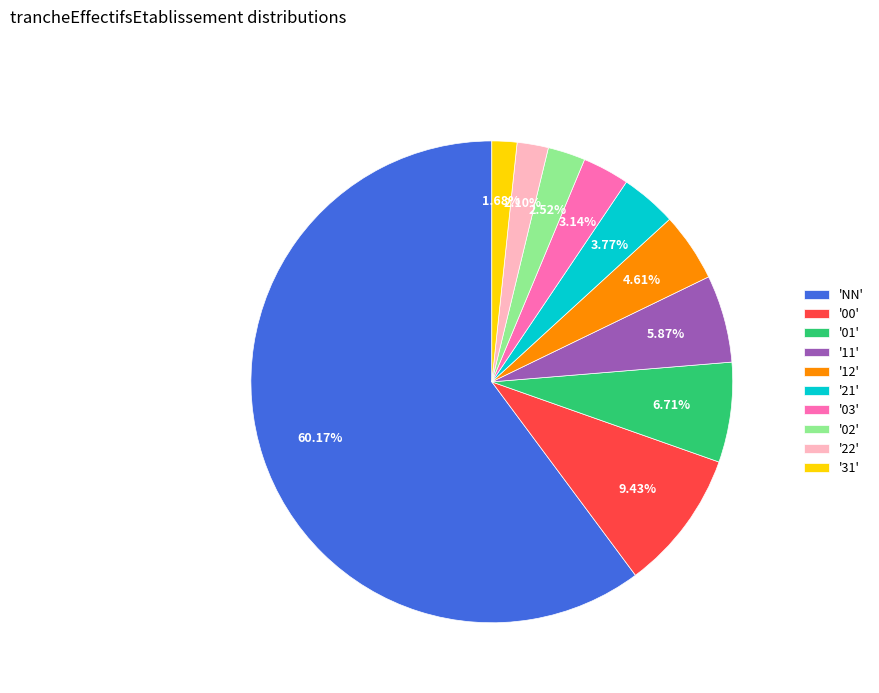

How many slices are in this pie chart?

10